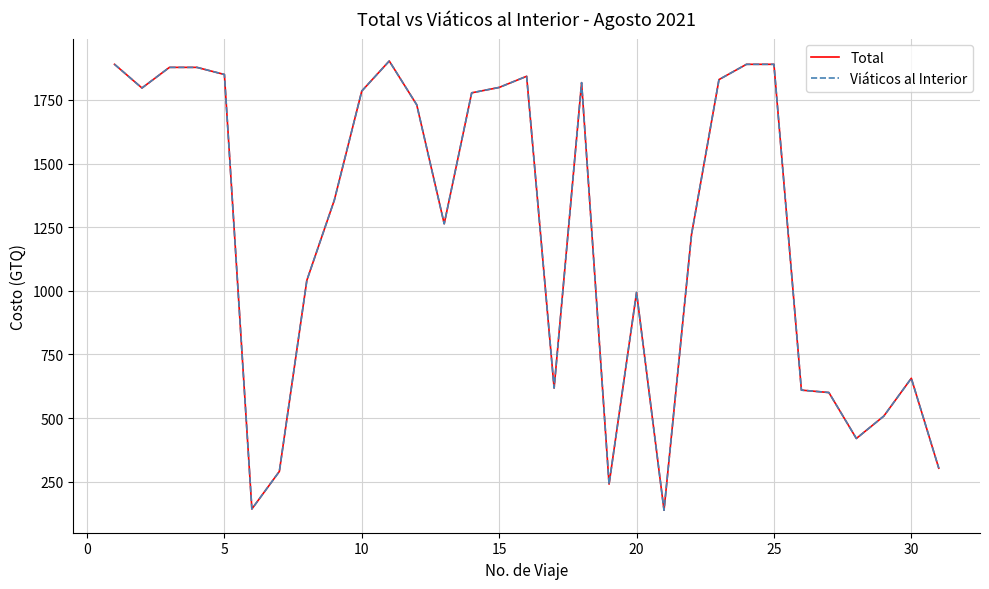

Does the chart have visible grid lines?

Yes